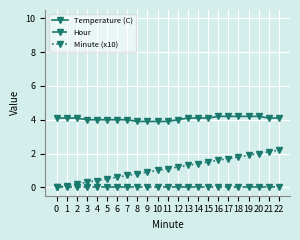

What is the value of the Temperature (C) point at the 8th from the left?

4.0